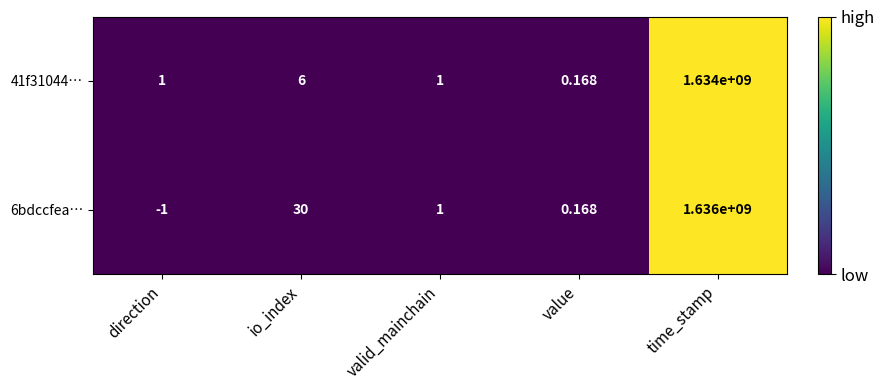

Which label corresponds to the smallest value in the chart?

direction